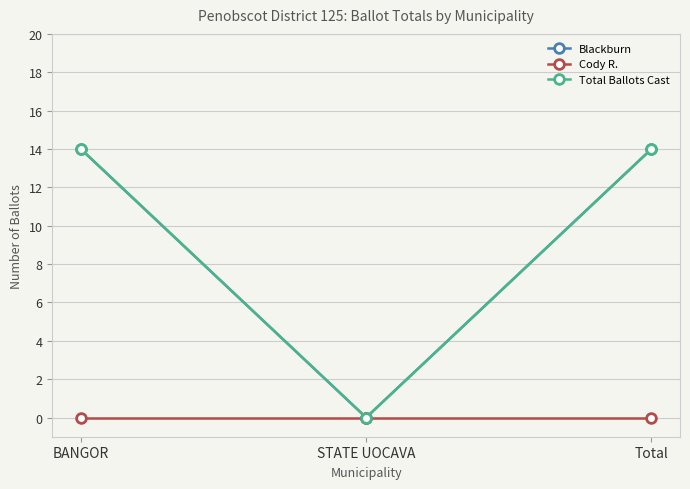

Is this an area chart (filled region under the line)?

No